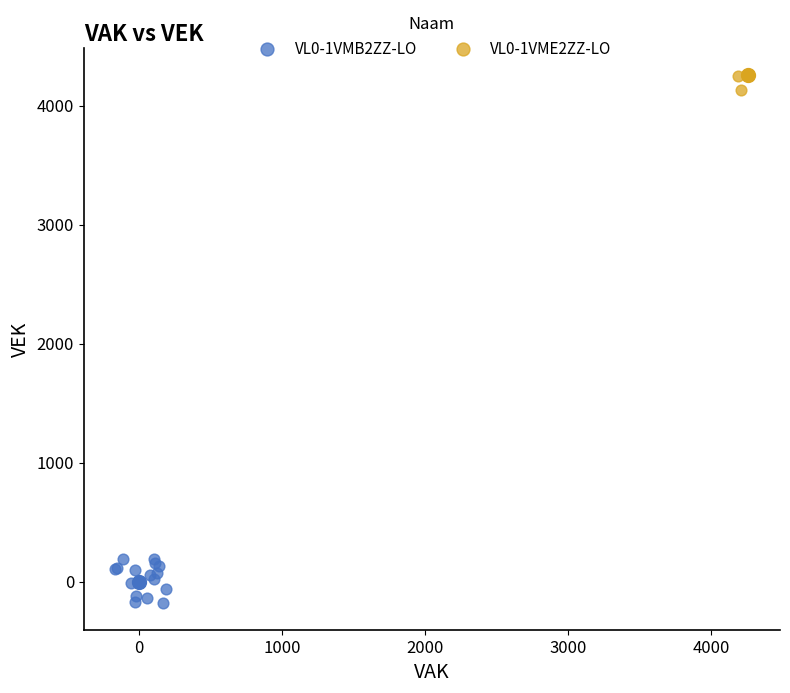

What are all the series names shown in the legend?

VL0-1VMB2ZZ-LO, VL0-1VME2ZZ-LO